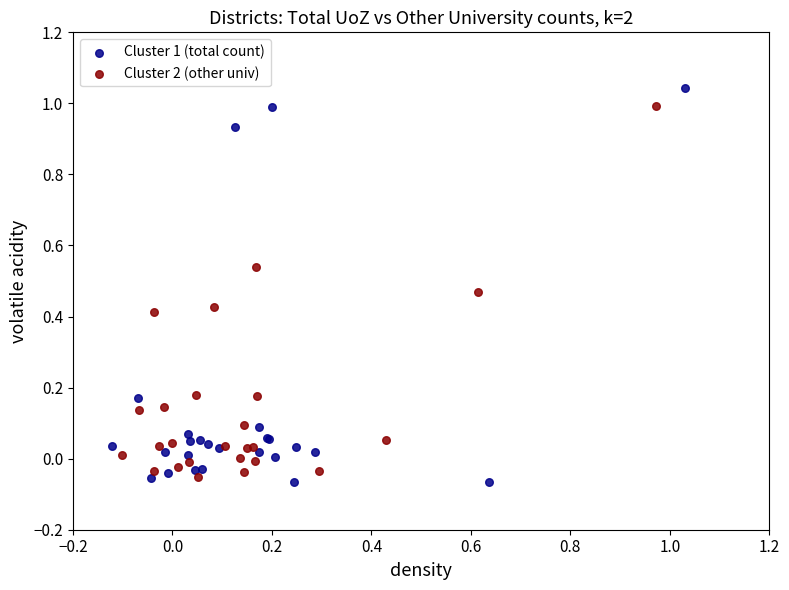

Which series has the largest Y range (max minus min)?

Cluster 1 (total count)